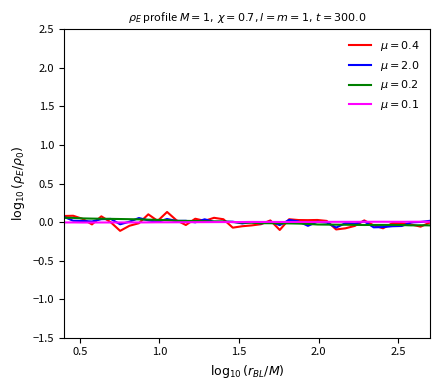

Is this an area chart (filled region under the line)?

No